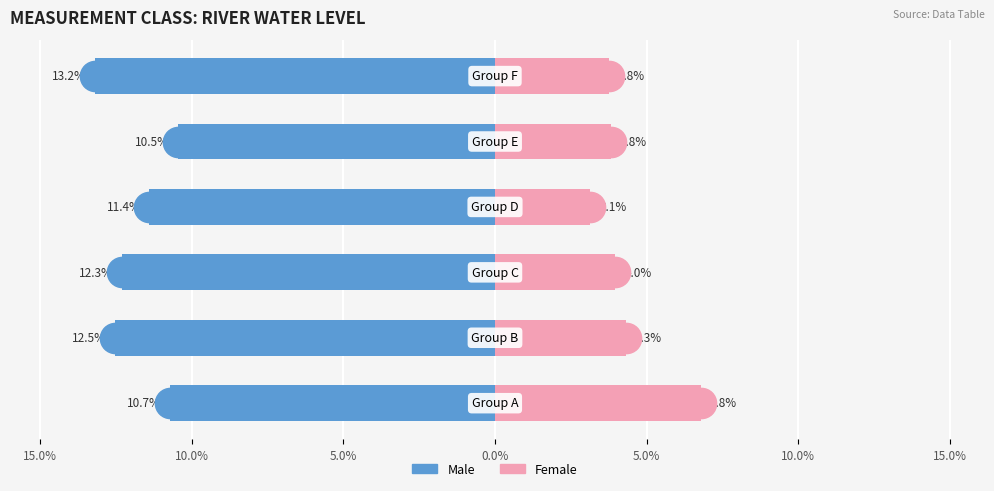

Reading left to right, what are all the values shown in this chart?

Male: 15.0%=-10.7	10.0%=-12.5	5.0%=-12.3	0.0%=-11.4	5.0%=-10.5	10.0%=-13.2
Female: 15.0%=6.8	10.0%=4.3	5.0%=4.0	0.0%=3.1	5.0%=3.8	10.0%=3.8